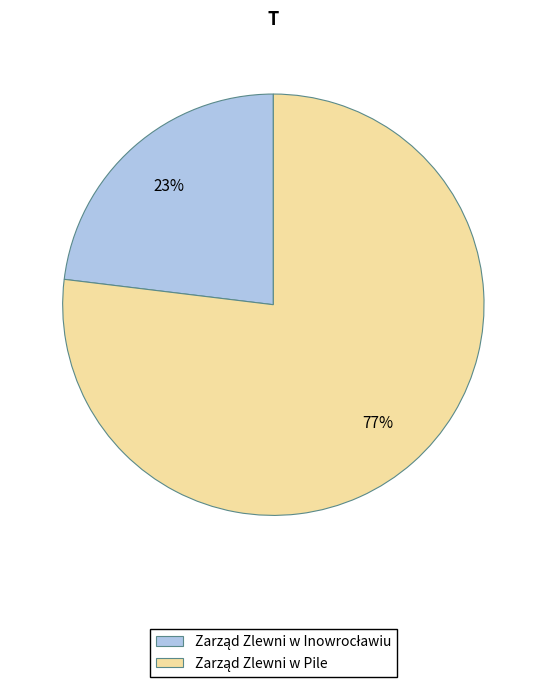

To the nearest percent, what is the difference between the largest and smallest slice percentages?

54%